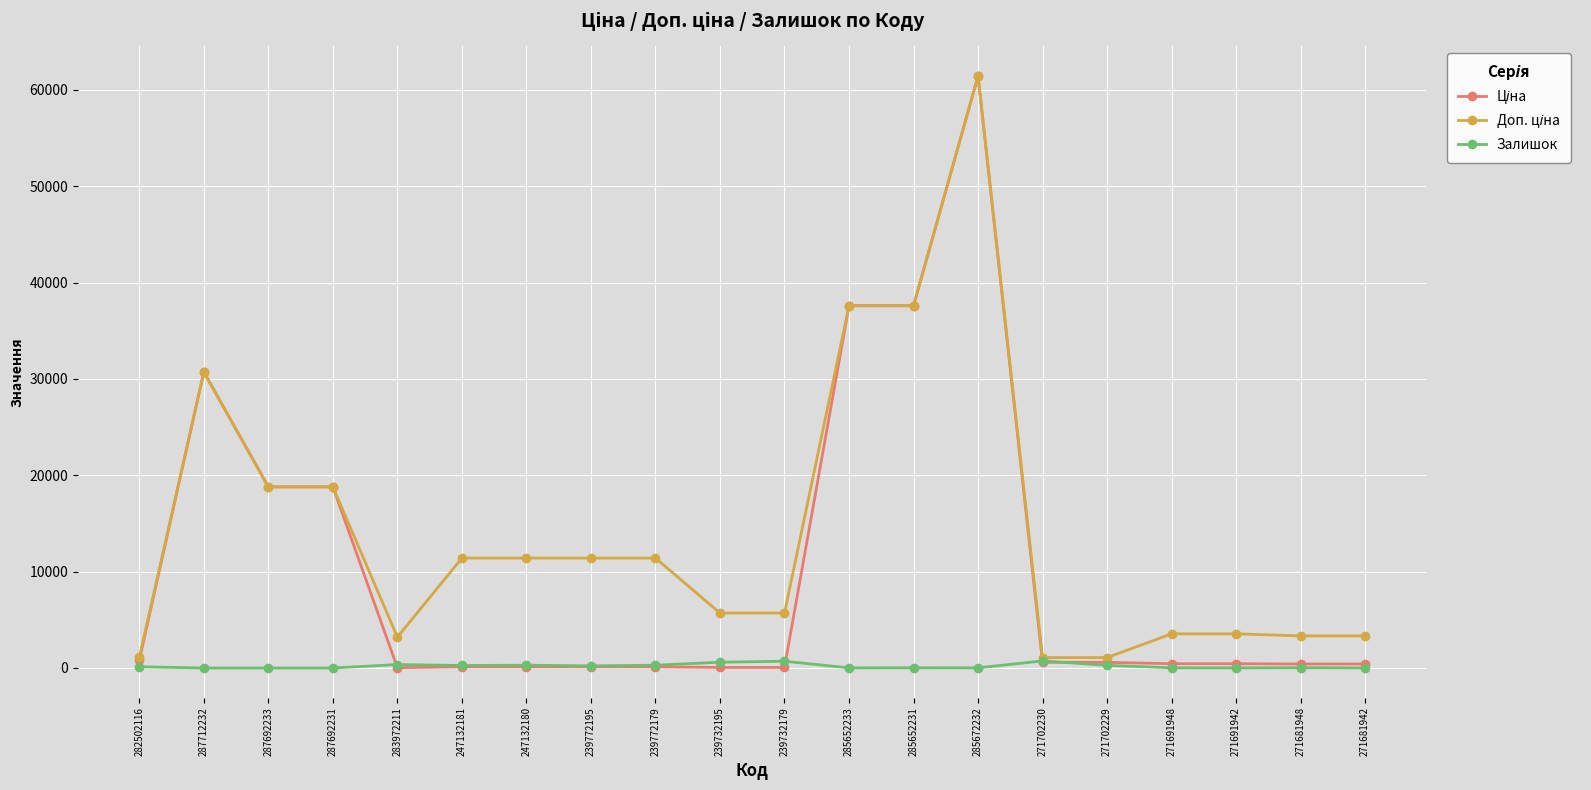

At how many categories does at least one series exceed 36395?

3